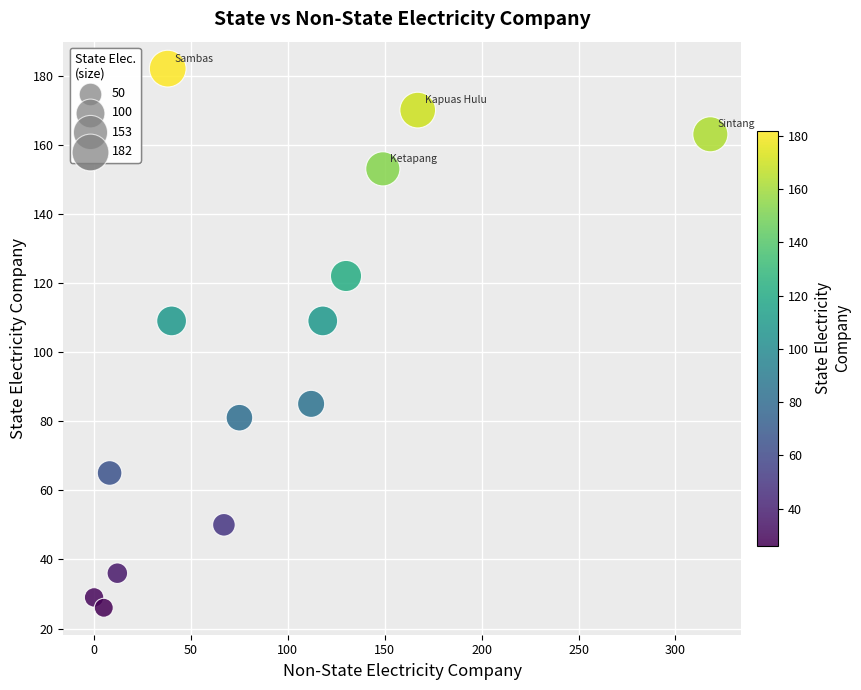

What is the range of Y values (max minus min)?

156